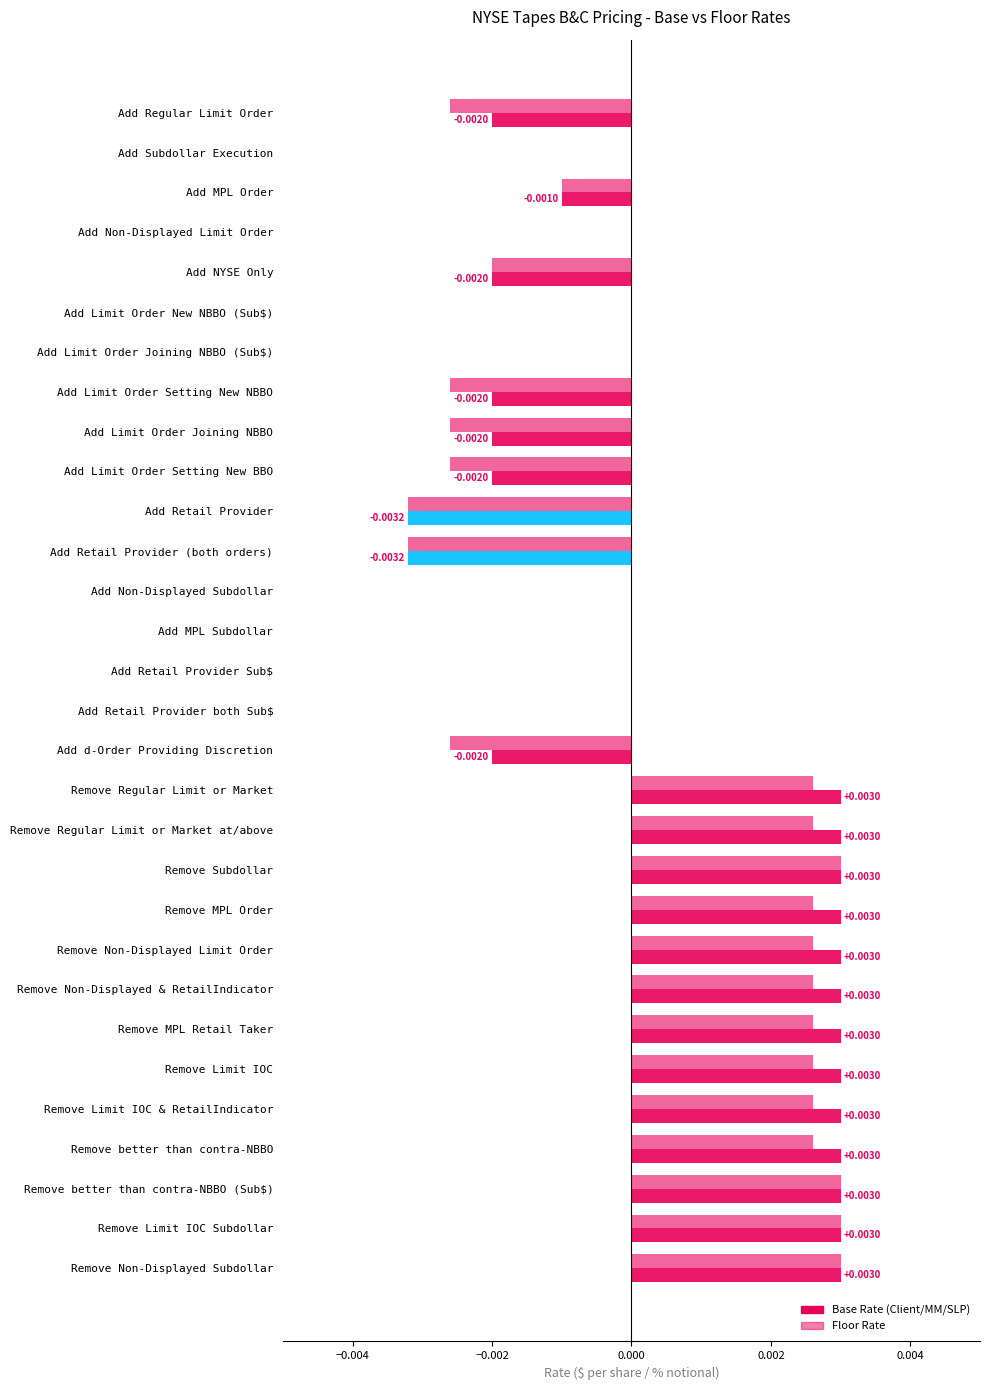

Which series has the largest total across all categories?

Base Rate (Client/MM/SLP)